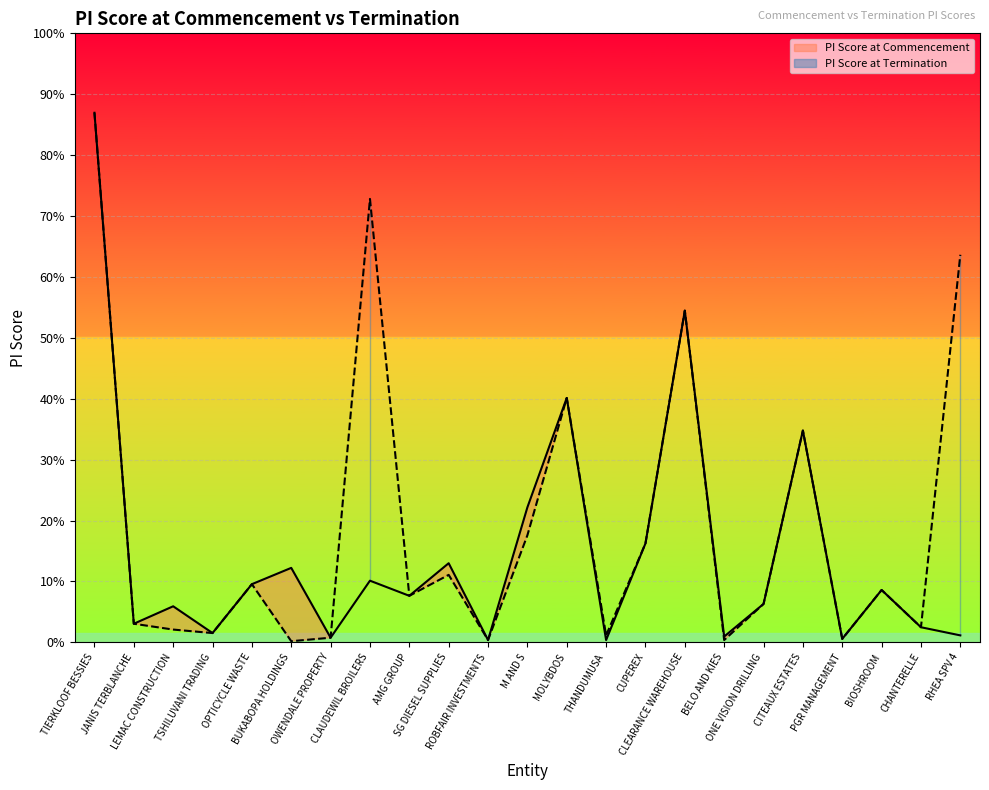

Is the value of PI Score at Termination at M AND S greater than the value of PI Score at Commencement at JANIS TERBLANCHE?

Yes